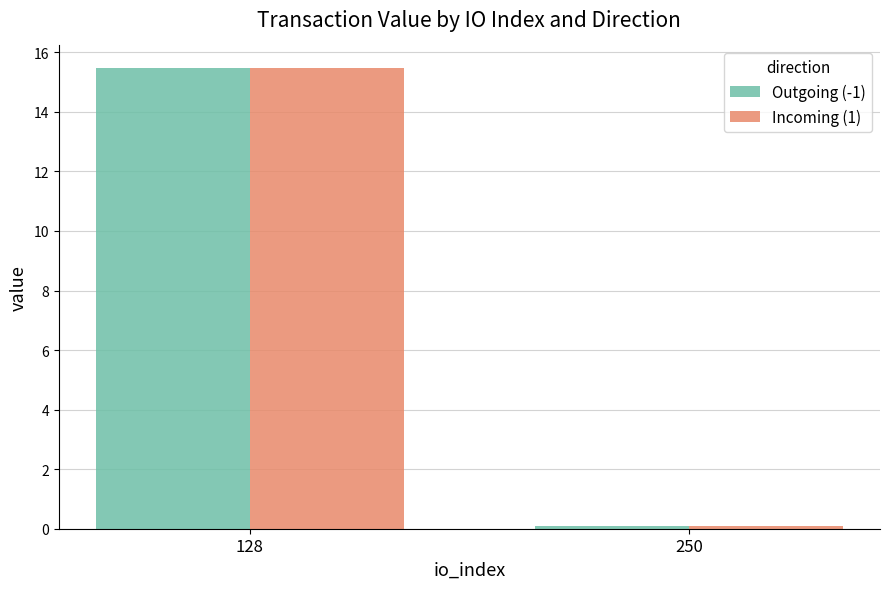

Is it true that Incoming (1) equals 22.8 at 128?

False